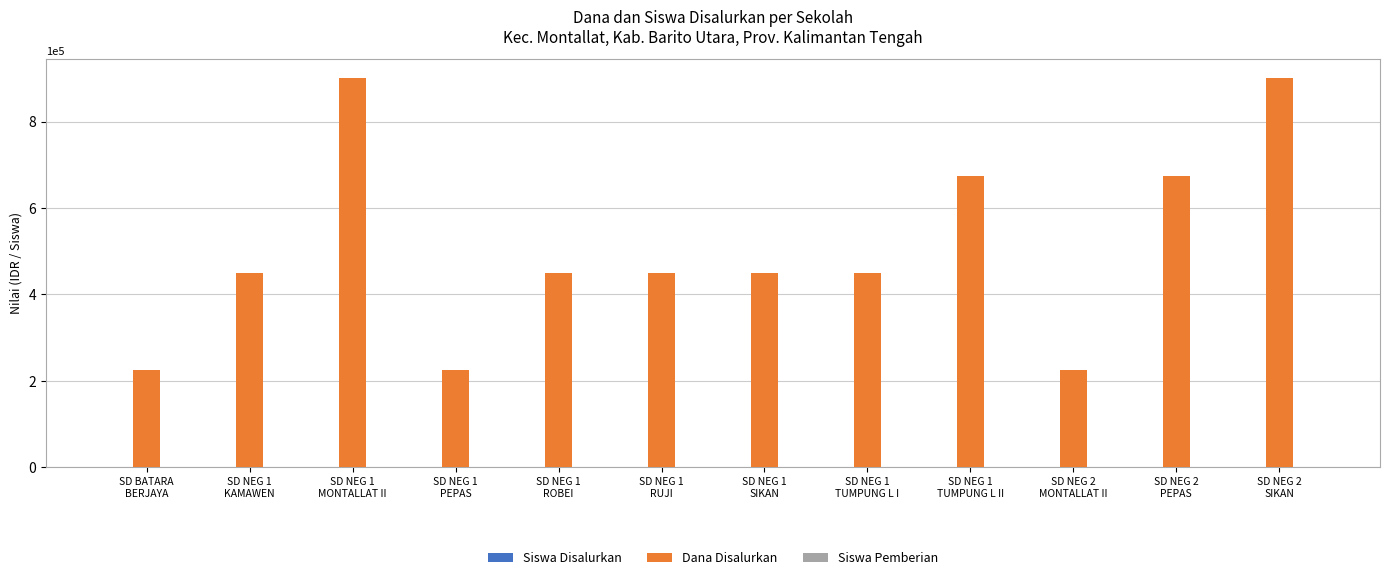

What is the spread (max minus min) of values at SD NEG 1
KAMAWEN?

449998